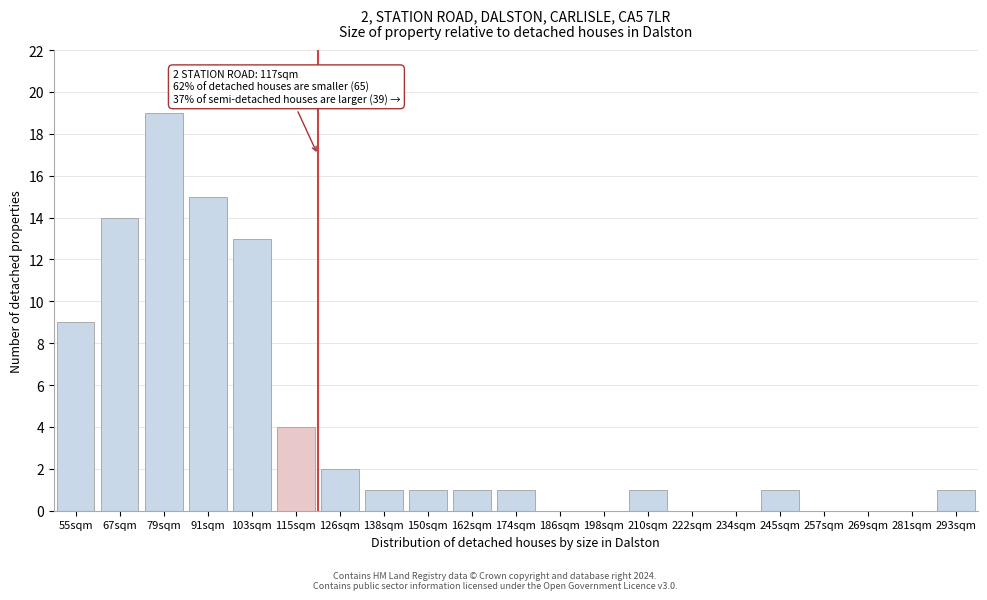

Reading left to right, transcribe all the data shown in this chart.

55sqm=9	67sqm=14	79sqm=19	91sqm=15	103sqm=13	115sqm=4	126sqm=2	138sqm=1	150sqm=1	162sqm=1	174sqm=1	186sqm=0	198sqm=0	210sqm=1	222sqm=0	234sqm=0	245sqm=1	257sqm=0	269sqm=0	281sqm=0	293sqm=1